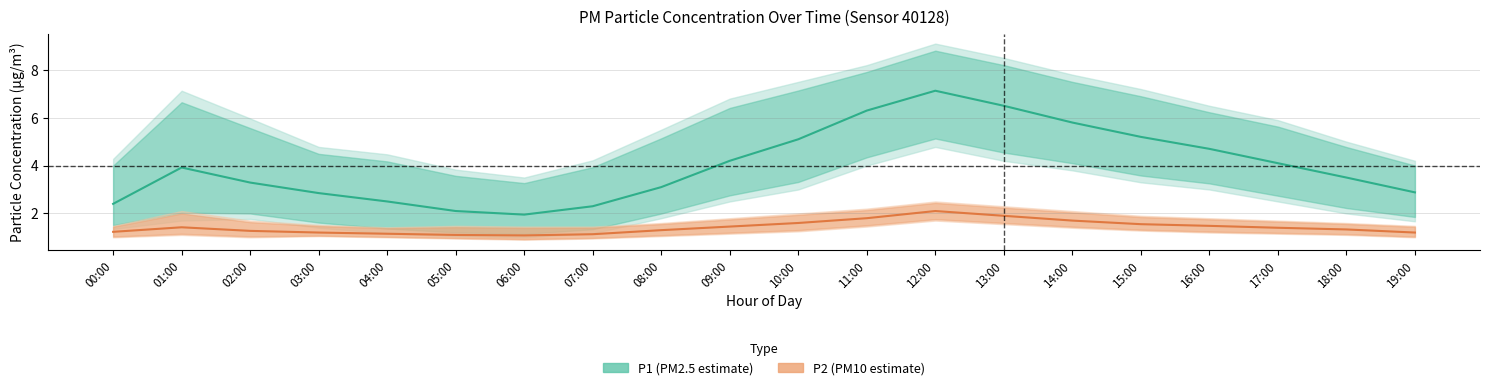

Where is P1 (PM2.5) nearest to the value 4?

01:00